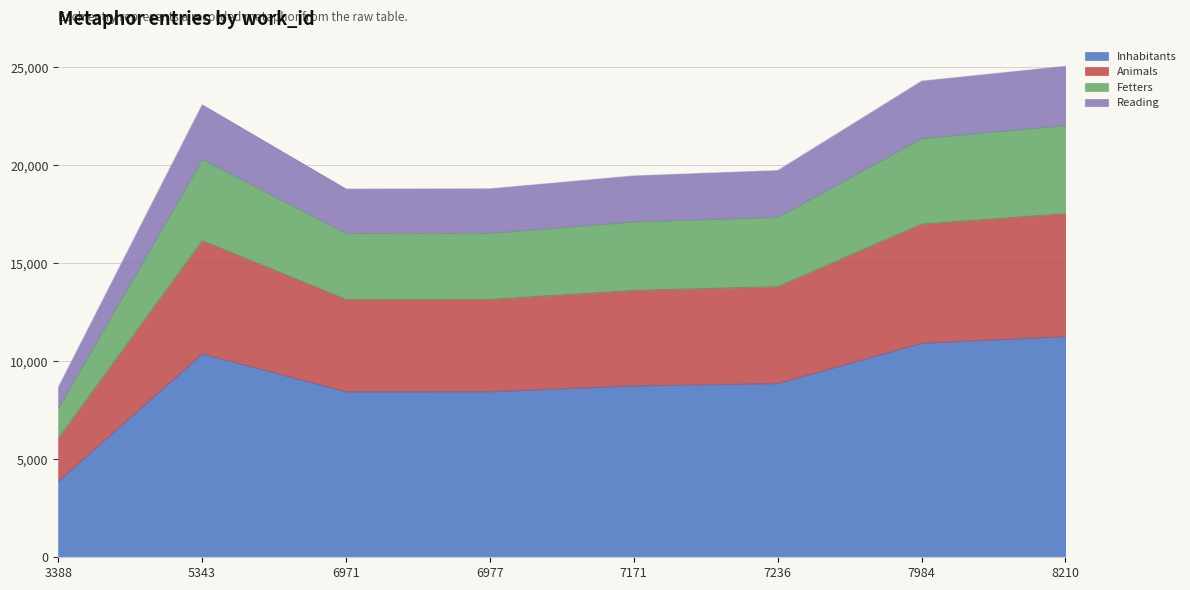

The chart shows a value of 4375.4 at 6971. True or false?

False